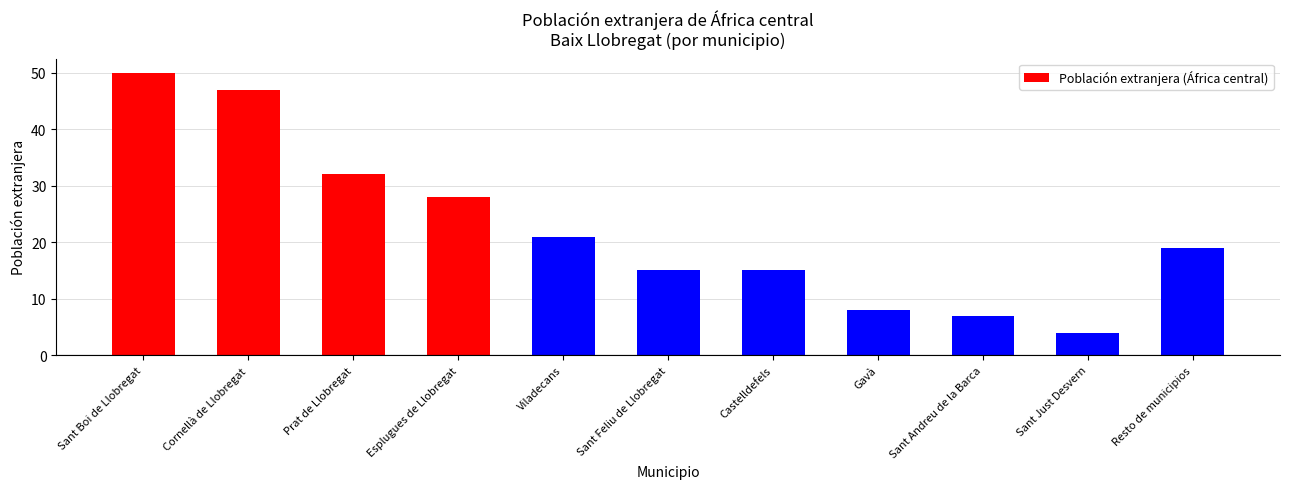

The value at Resto de municipios is 19. True or false?

True